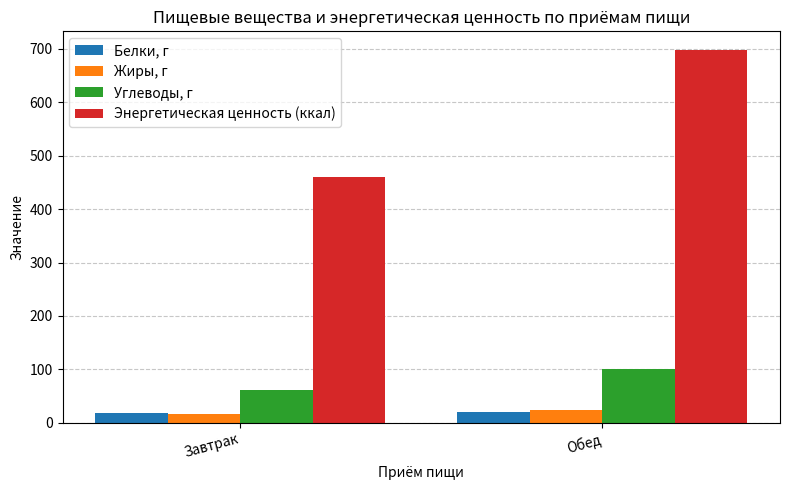

True or false: Энергетическая ценность (ккал) has a value of 1132.3 at Обед.

False